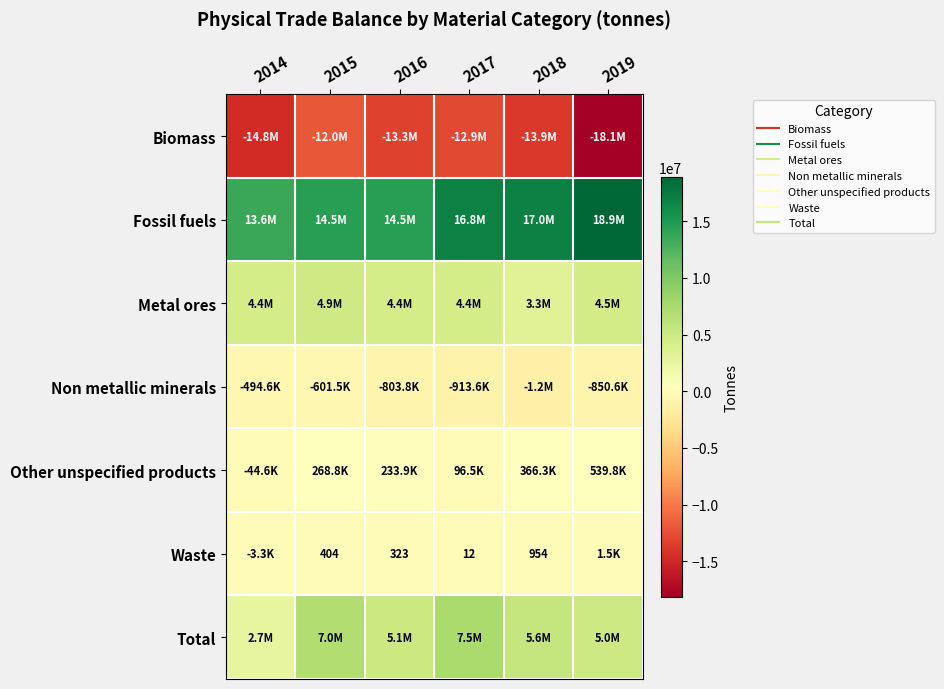

List the labels in order of Fossil fuels value, largest first.

2019, 2018, 2017, 2016, 2015, 2014